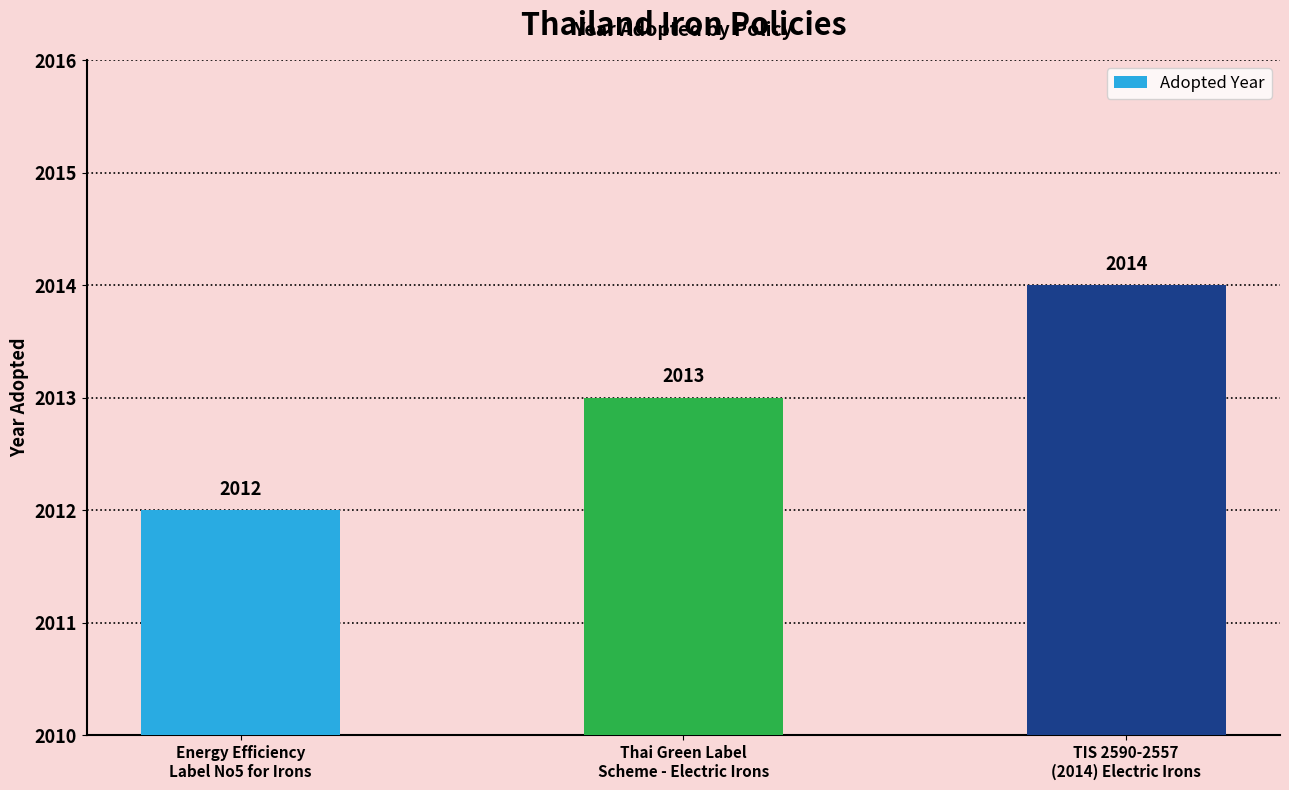

Are the bars grouped side by side (vs. stacked)?

No